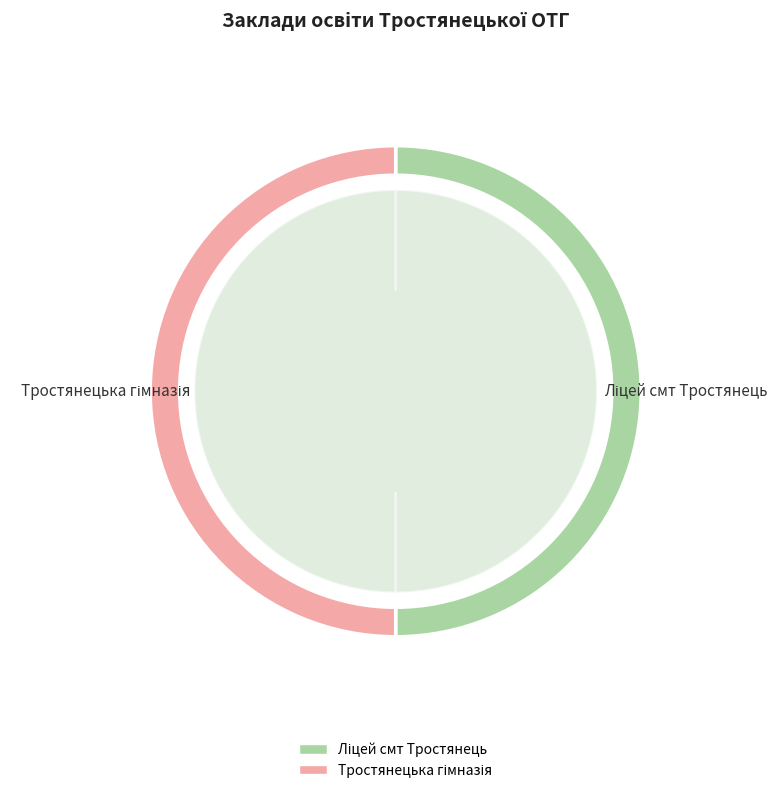

Which category has the biggest portion of the pie?

Тростянецька гімназія